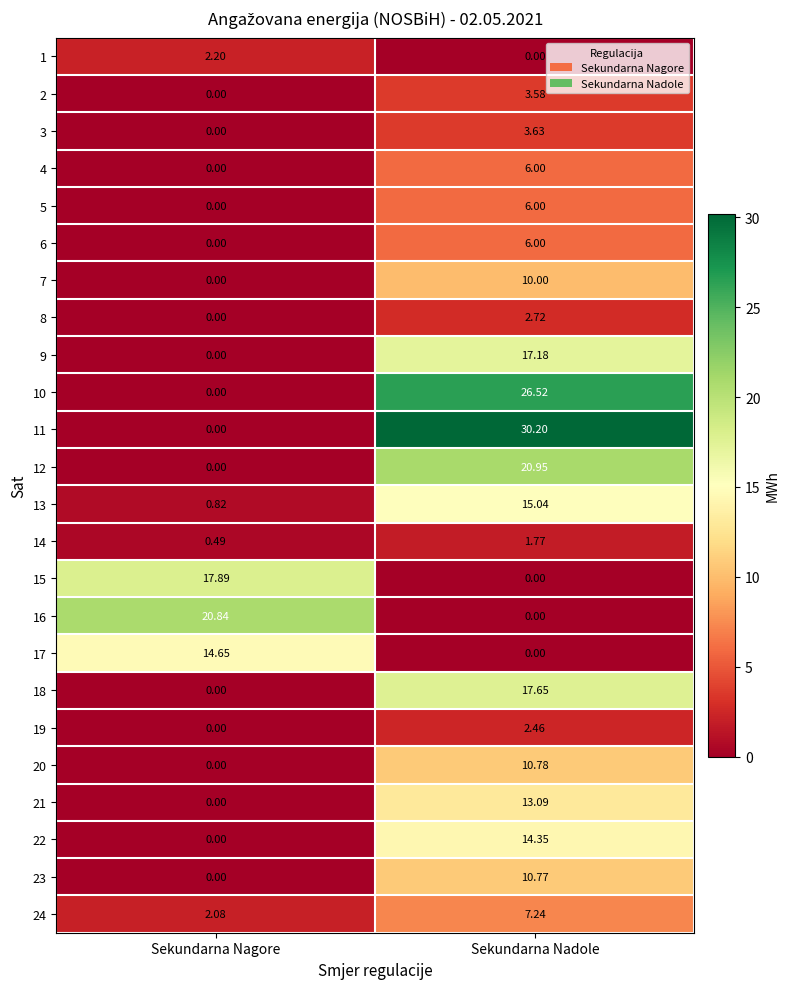

At which label is 4 closest to 3?

Sekundarna Nagore